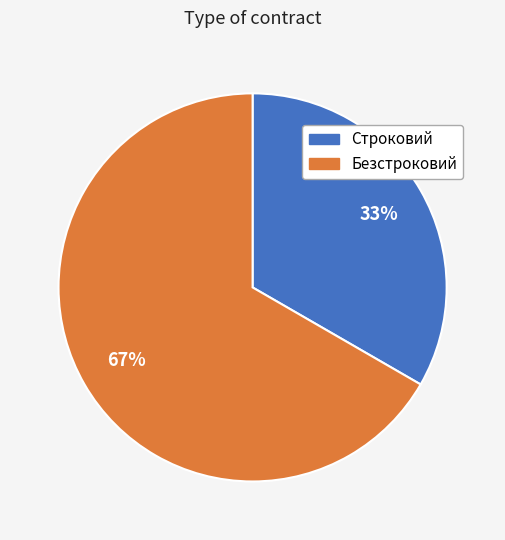

What is the smallest slice in the pie chart?

Строковий